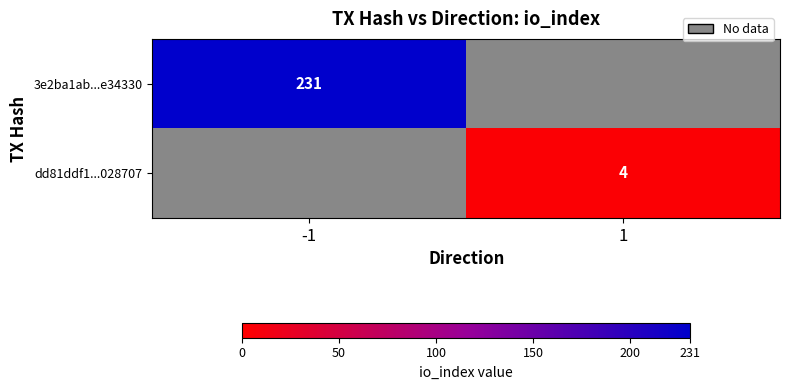

The value of dd81ddf1...028707 at 1 is 2. True or false?

False